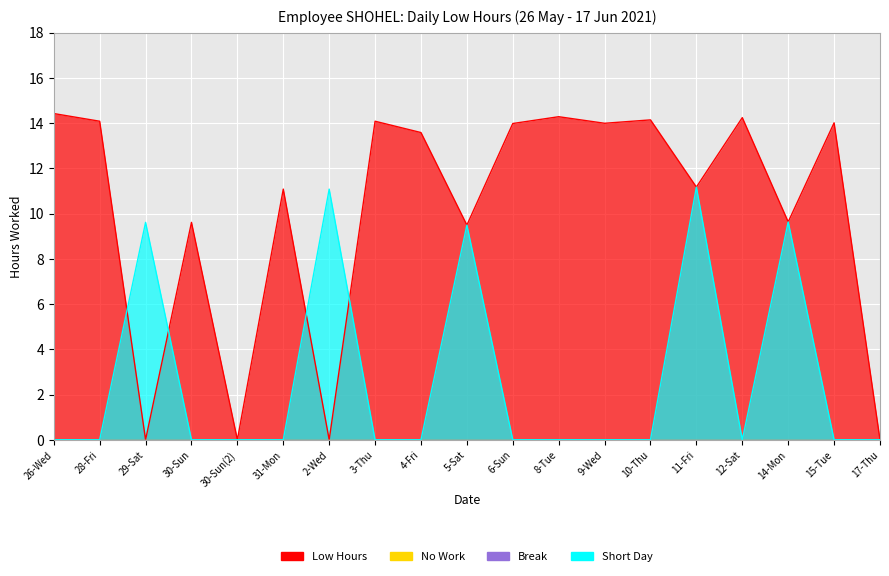

What is the total value across all series at 6-Sun?

14.0